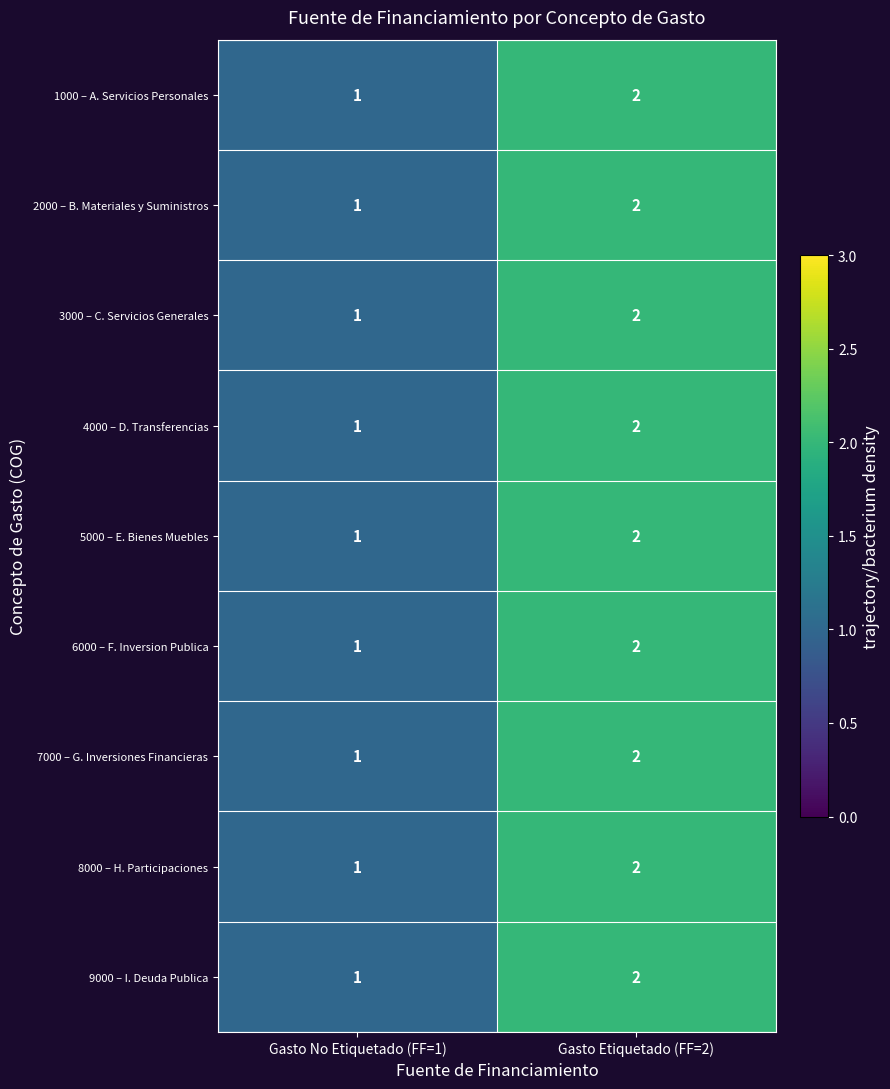

What is the sum of the 9000 – I. Deuda Publica values at Gasto Etiquetado (FF=2) and Gasto No Etiquetado (FF=1)?

3